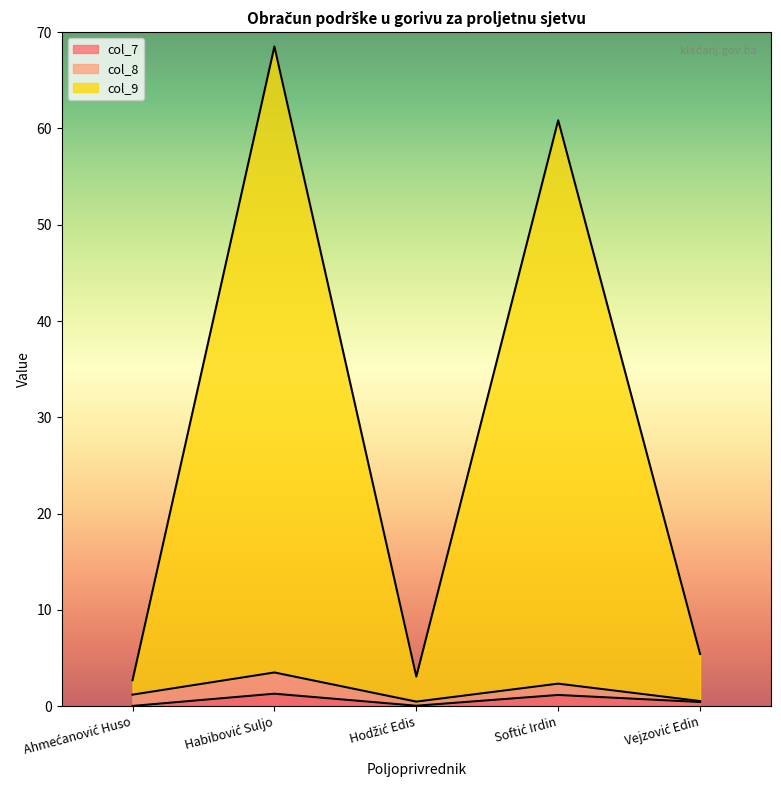

At which label does col_7 reach its peak?

Habibović Suljo